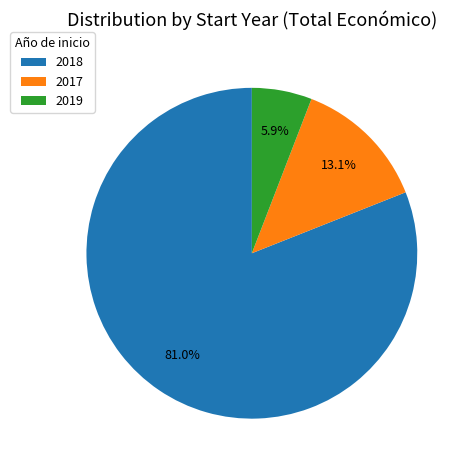

How much of the chart is everything except 2018?

19.0%